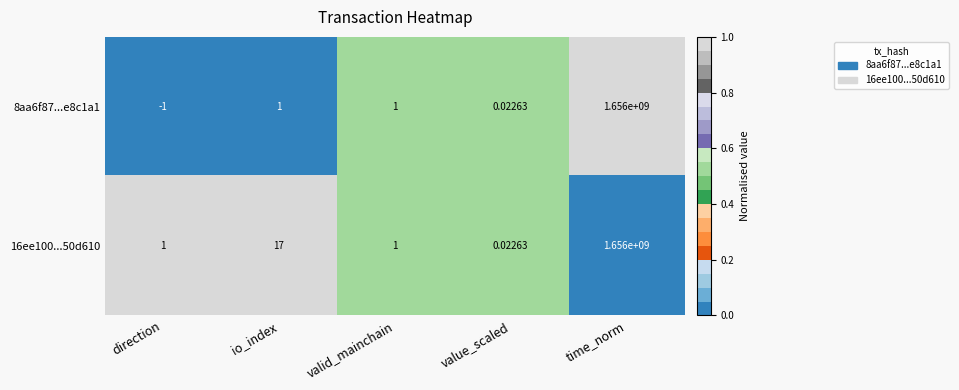

At which category is the sum across all series the highest?

time_norm